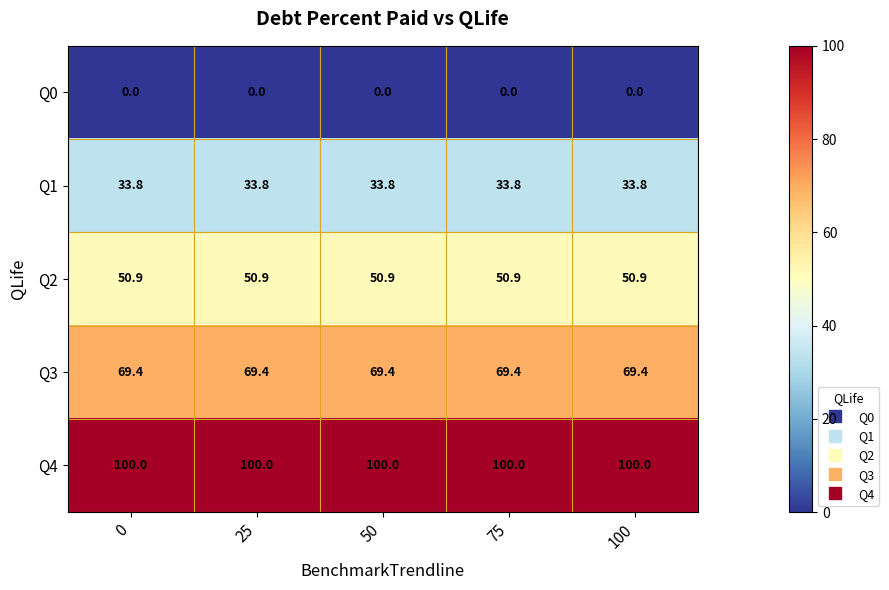

What is the maximum value shown in the chart?

100.0